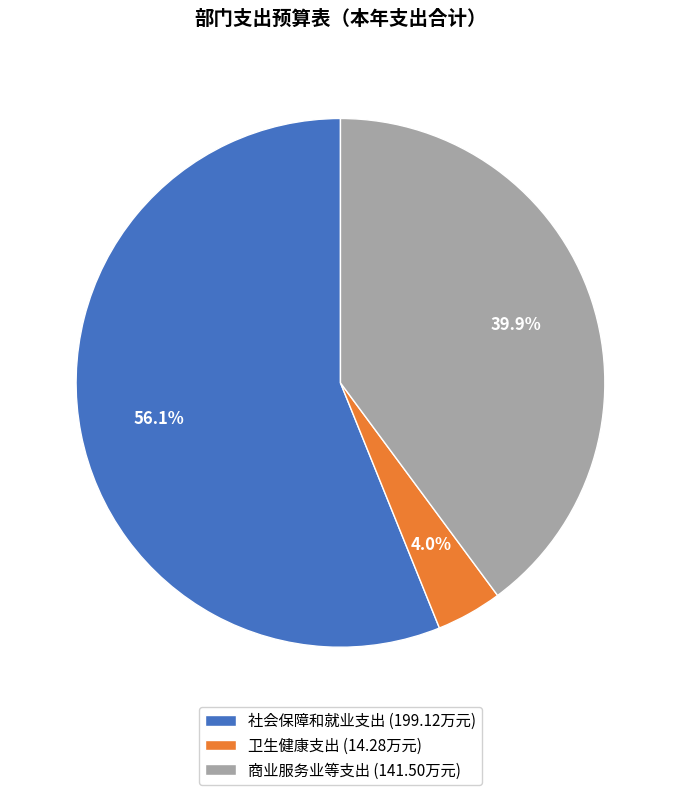

How many slices are in this pie chart?

3